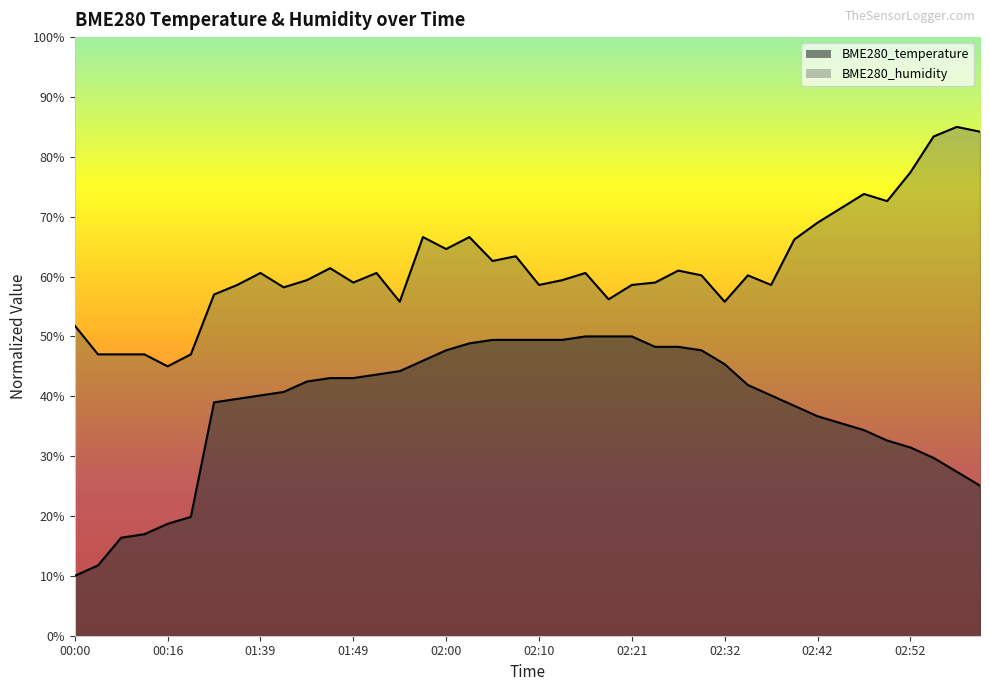

List the series in order of their overall mean, lowest first.

BME280_temperature, BME280_humidity